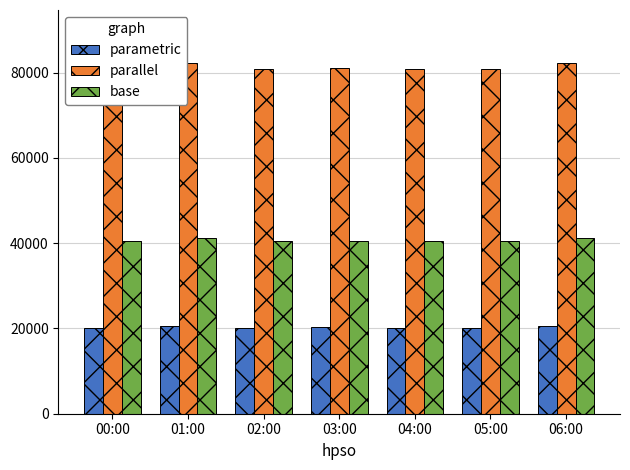

How many bars are there in total?

21